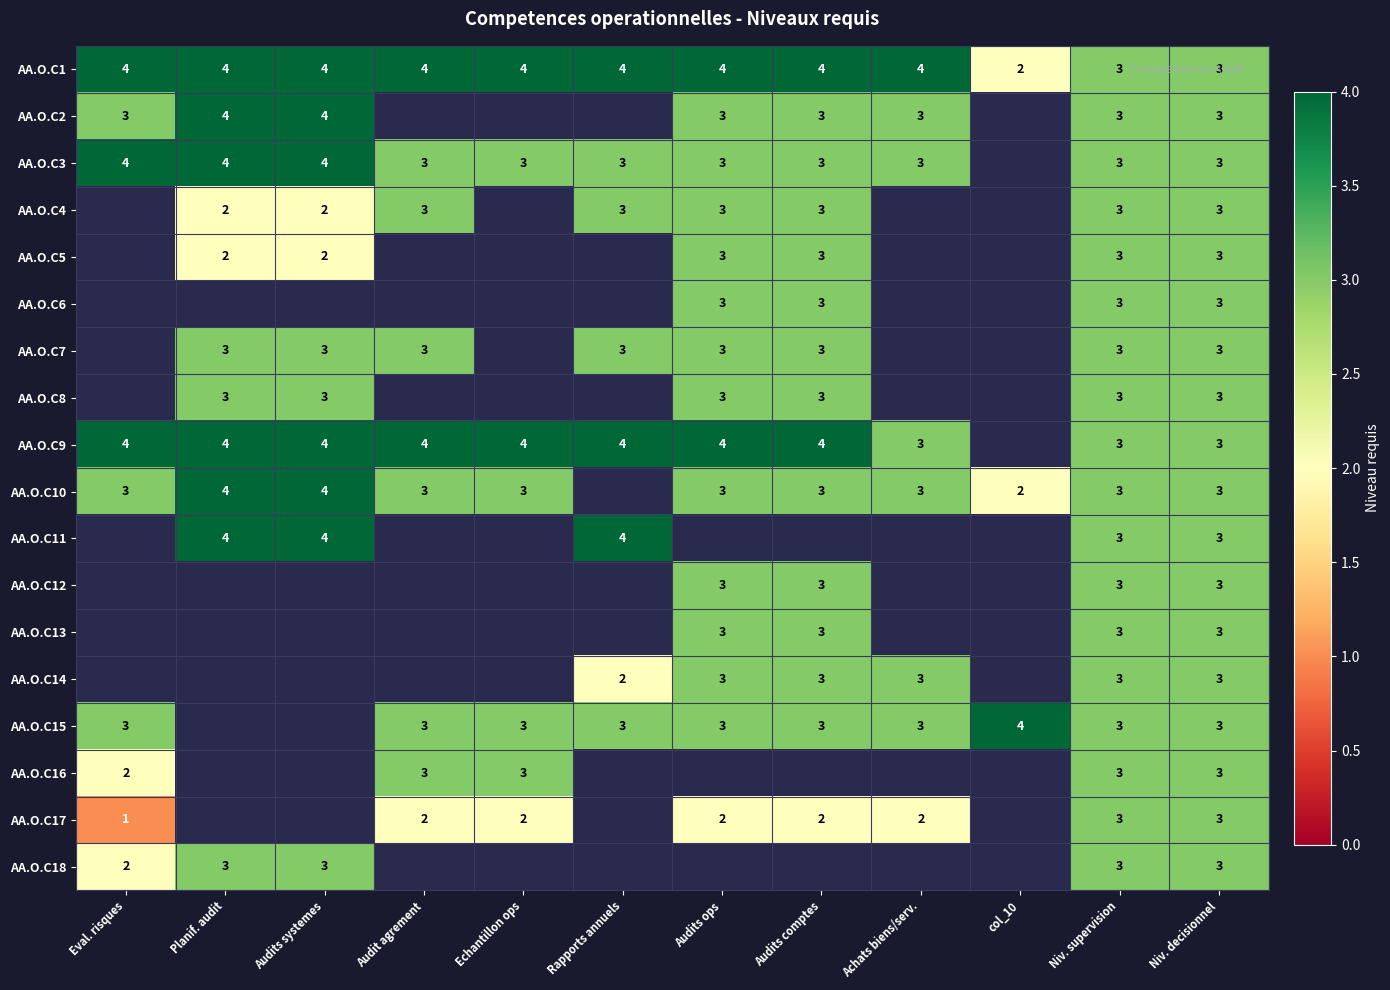

Is it true that AA.O.C4 equals 1 at Planif. audit?

False